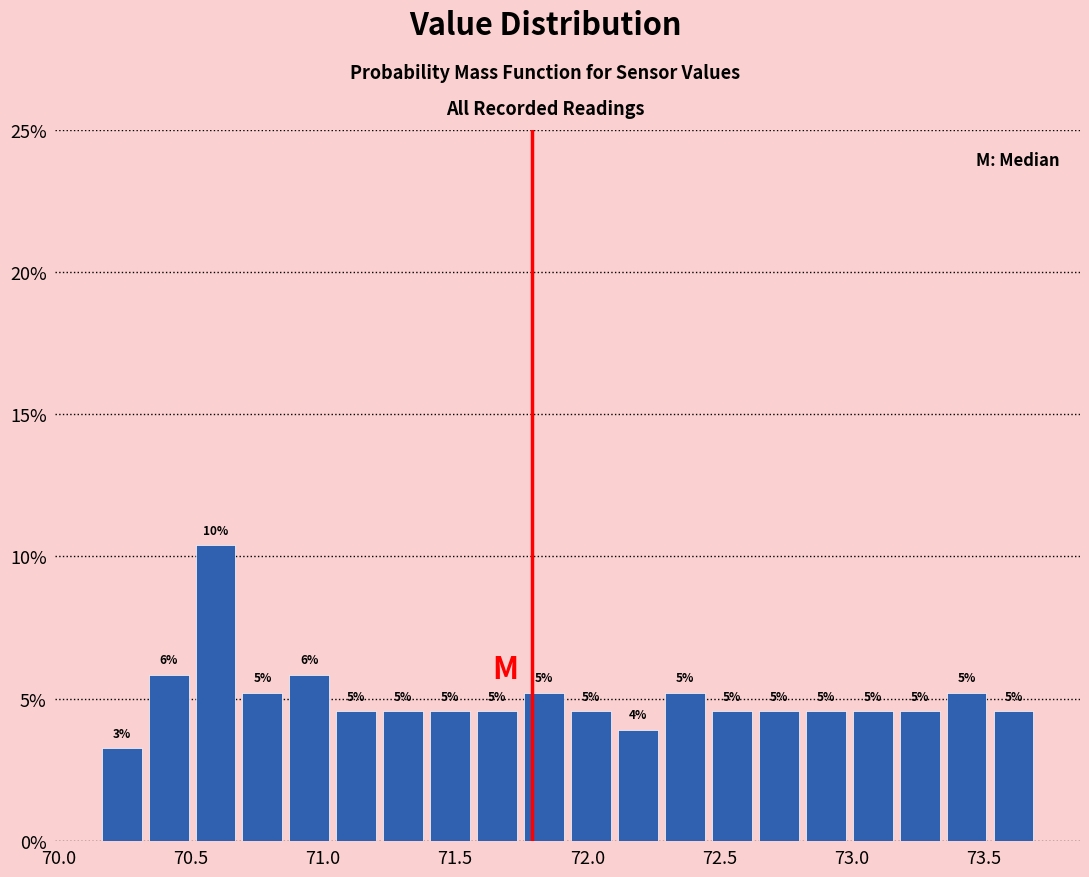

Around what value on the x-axis is the tallest bar? Give the approximate position of its centre, as read against the axis.

70.60